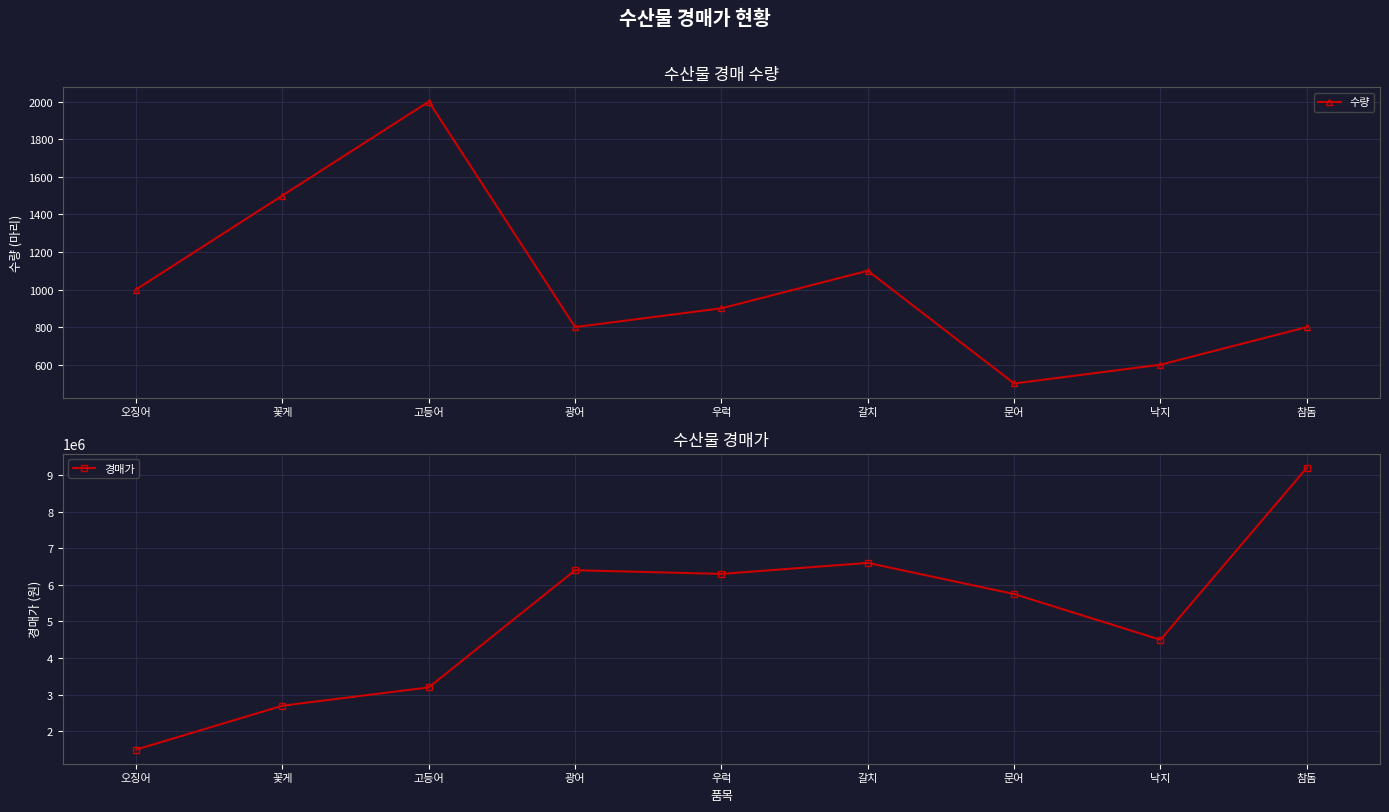

How many lines are shown in the chart?

2